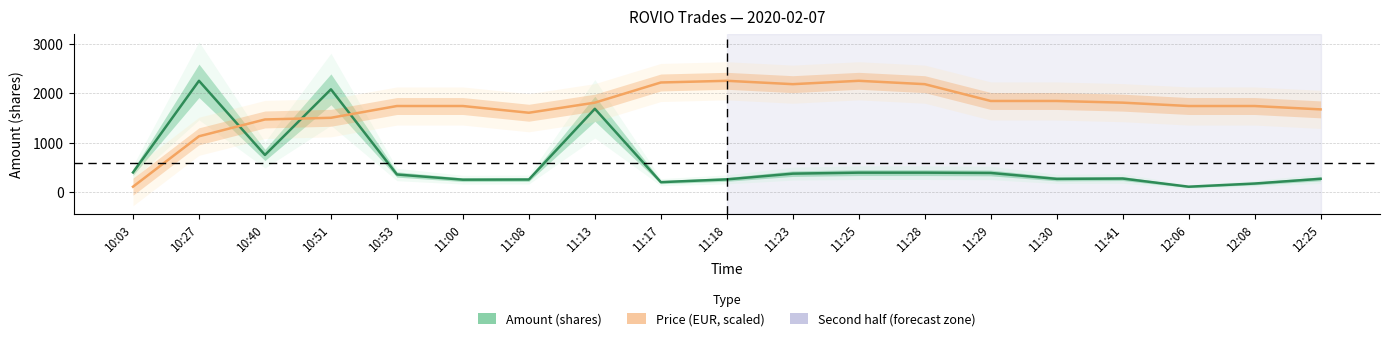

What is the difference between the maximum and second lowest values?

1120.4